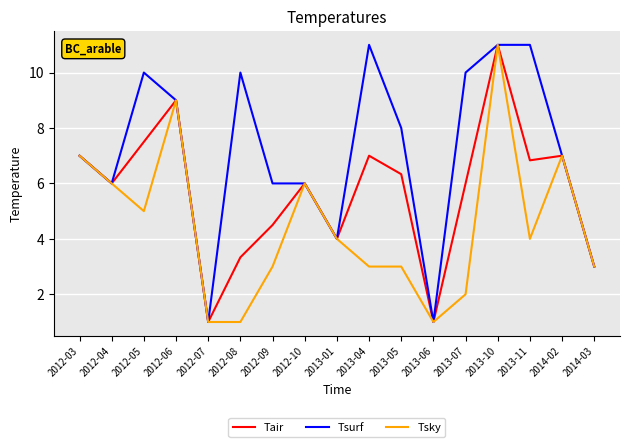

What is the minimum value for Tsky?

1.0